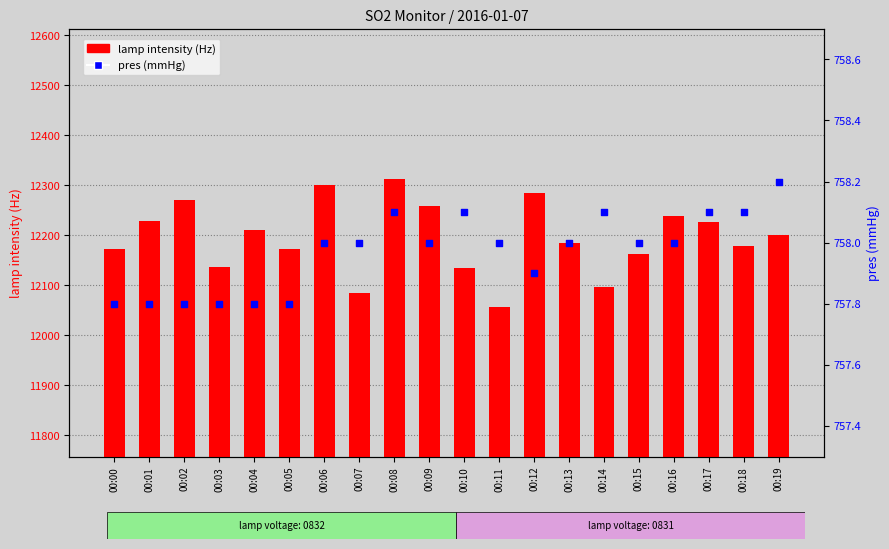

What is the total value across all series at 00:07?

12842.0